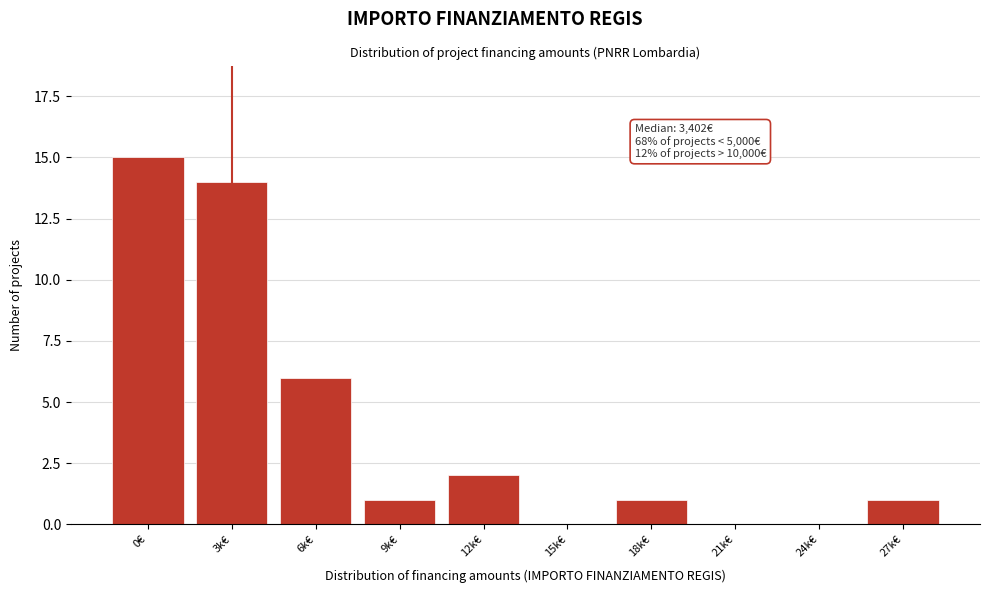

Reading left to right, what are all the values shown in this chart?

0€=15	3k€=14	6k€=6	9k€=1	12k€=2	15k€=0	18k€=1	21k€=0	24k€=0	27k€=1